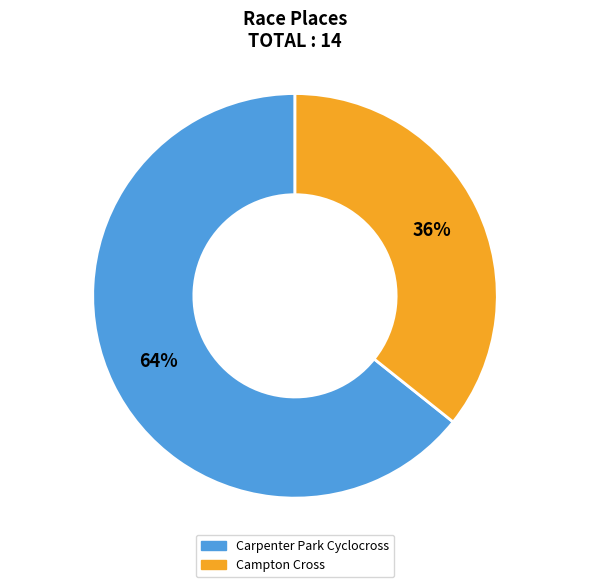

To the nearest percent, what percentage of the pie is Campton Cross?

36%